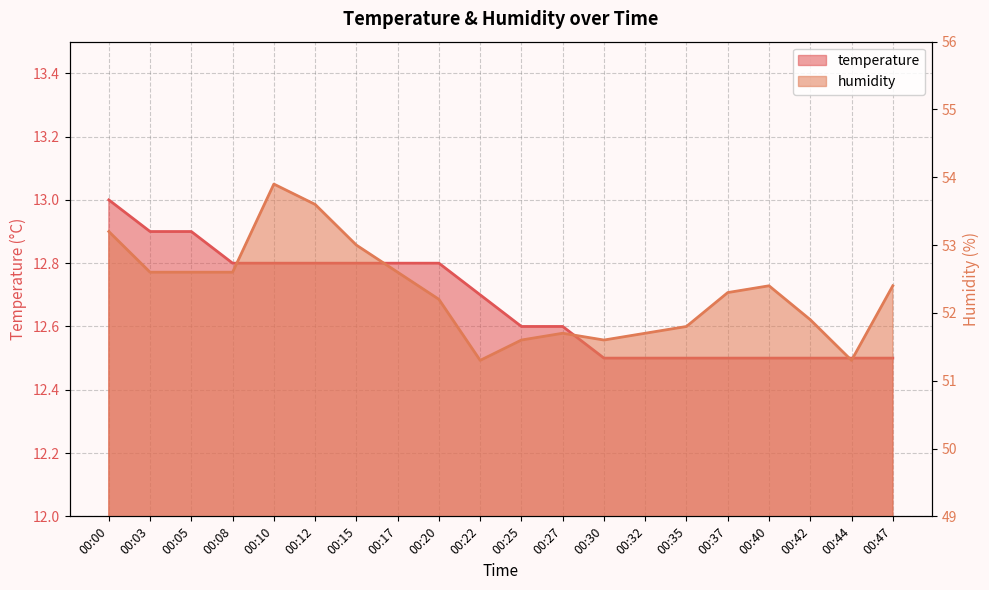

The temperature series shows 7.0 at 00:35. True or false?

False